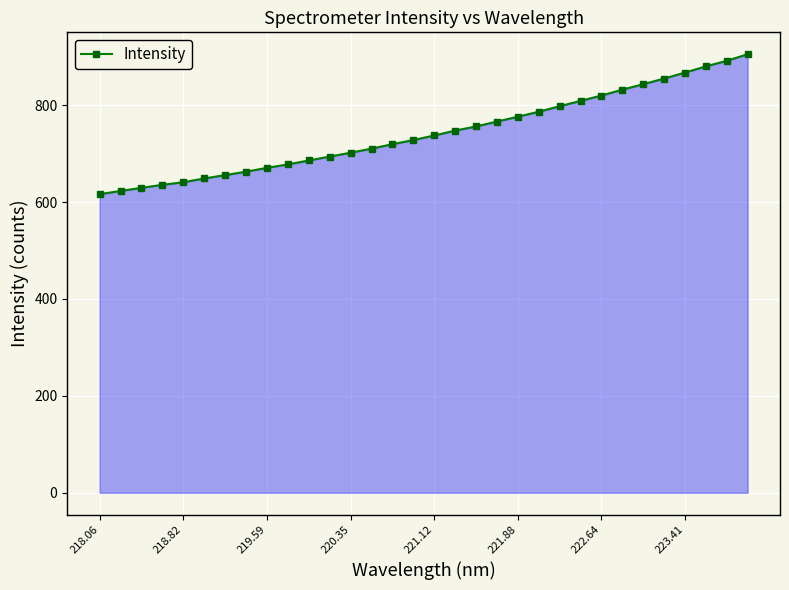

How many lines are shown in the chart?

1